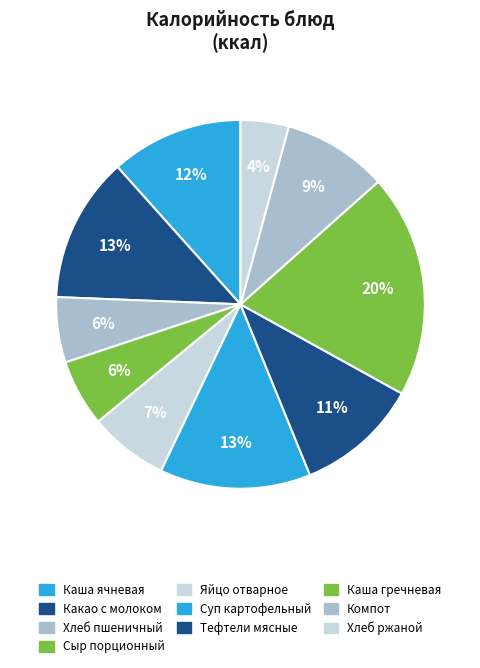

Count the number of slices in the pie.

10